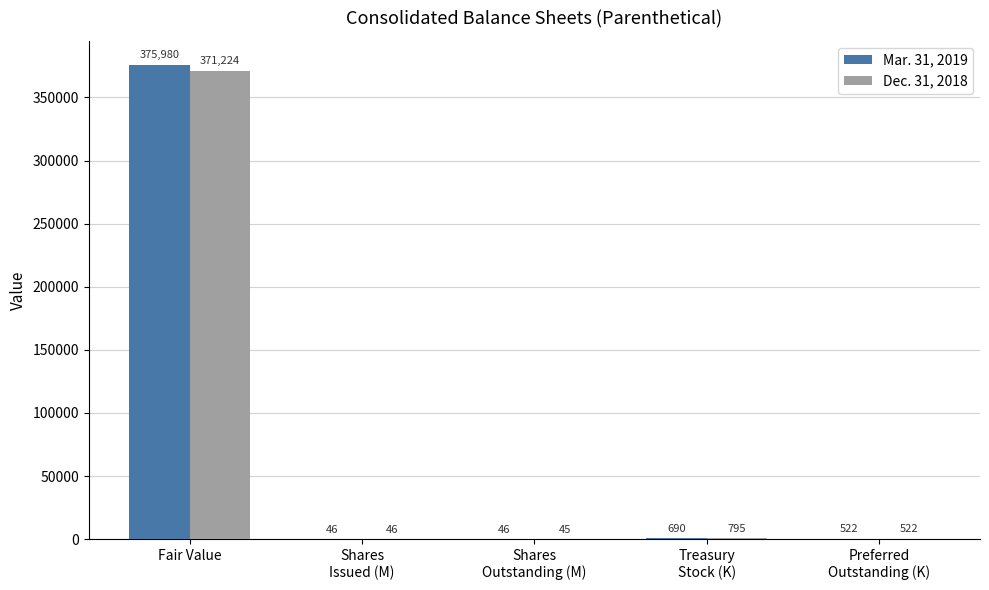

Is the value of Dec. 31, 2018 at Fair Value greater than the value of Mar. 31, 2019 at Shares
Outstanding (M)?

Yes